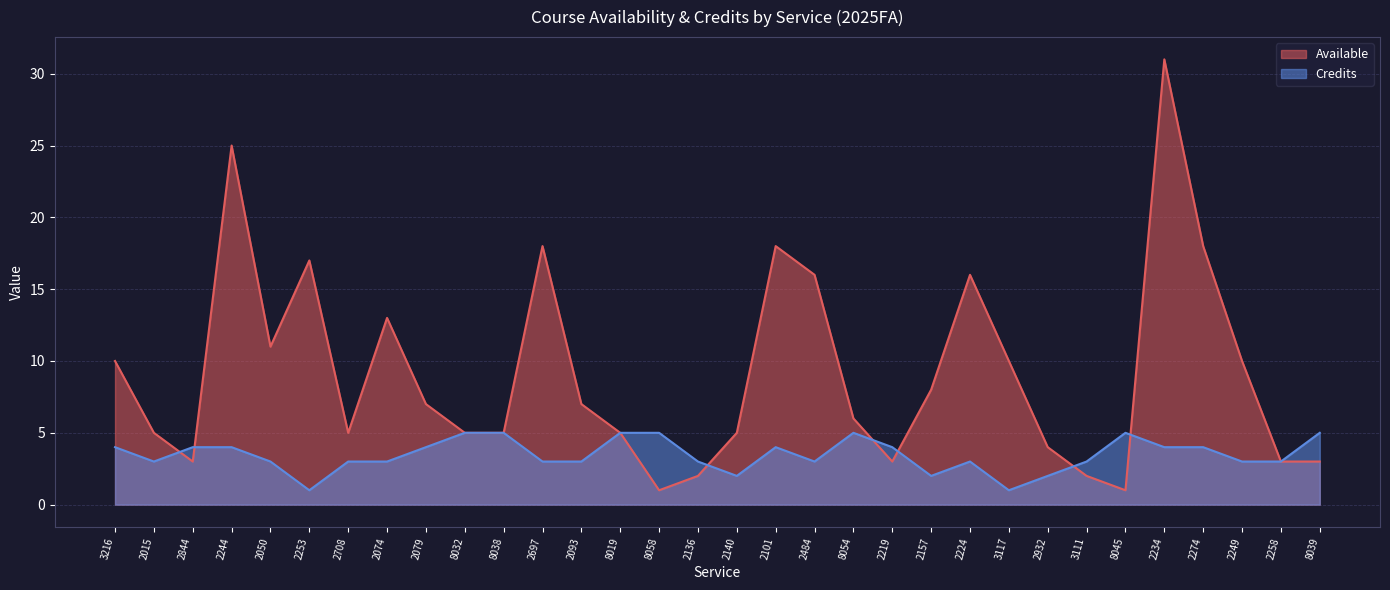

Reading left to right, what are all the values shown in this chart?

Available: 3216=10	2015=5	2844=3	2244=25	2050=11	2253=17	2708=5	2074=13	2079=7	8032=5	8038=5	2697=18	2093=7	8019=5	8058=1	2136=2	2140=5	2101=18	2484=16	8054=6	2219=3	2157=8	2224=16	3117=10	2932=4	3111=2	8045=1	2234=31	2274=18	2249=10	2258=3	8039=3
Credits: 3216=4	2015=3	2844=4	2244=4	2050=3	2253=1	2708=3	2074=3	2079=4	8032=5	8038=5	2697=3	2093=3	8019=5	8058=5	2136=3	2140=2	2101=4	2484=3	8054=5	2219=4	2157=2	2224=3	3117=1	2932=2	3111=3	8045=5	2234=4	2274=4	2249=3	2258=3	8039=5